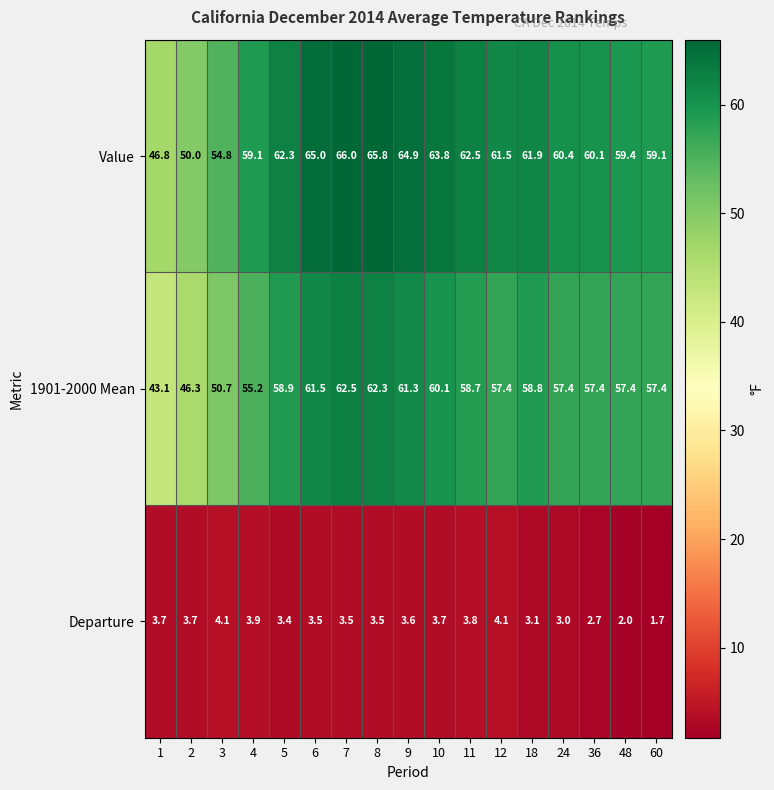

At which label does 1901-2000 Mean first exceed 57?

5